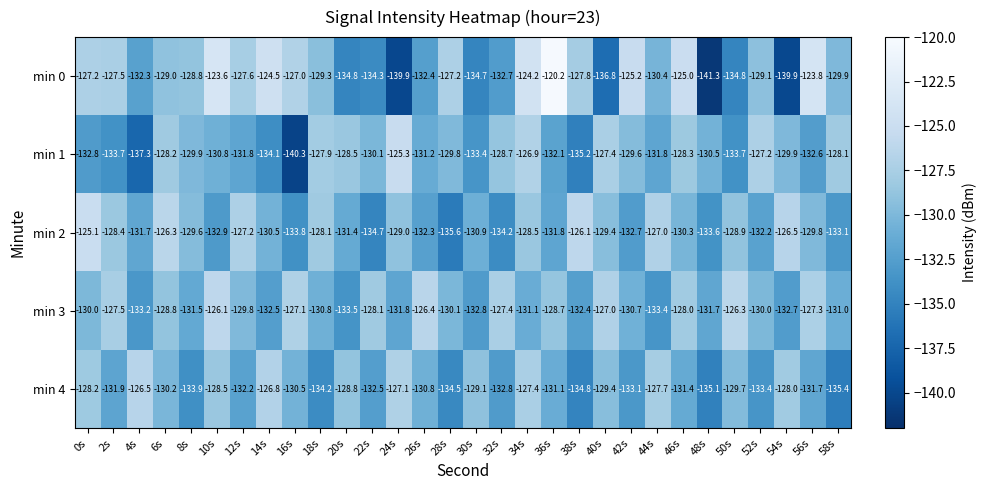

Which series has the largest range (max minus min)?

min 0